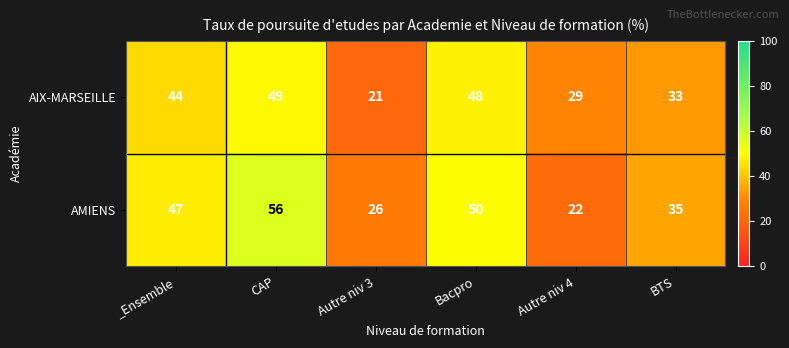

The value of AMIENS at BTS is 35. True or false?

True